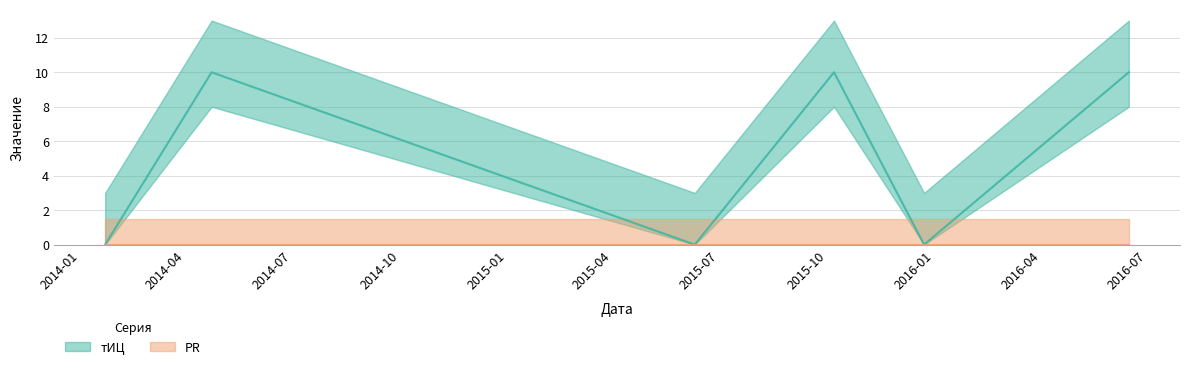

How many lines are shown in the chart?

1